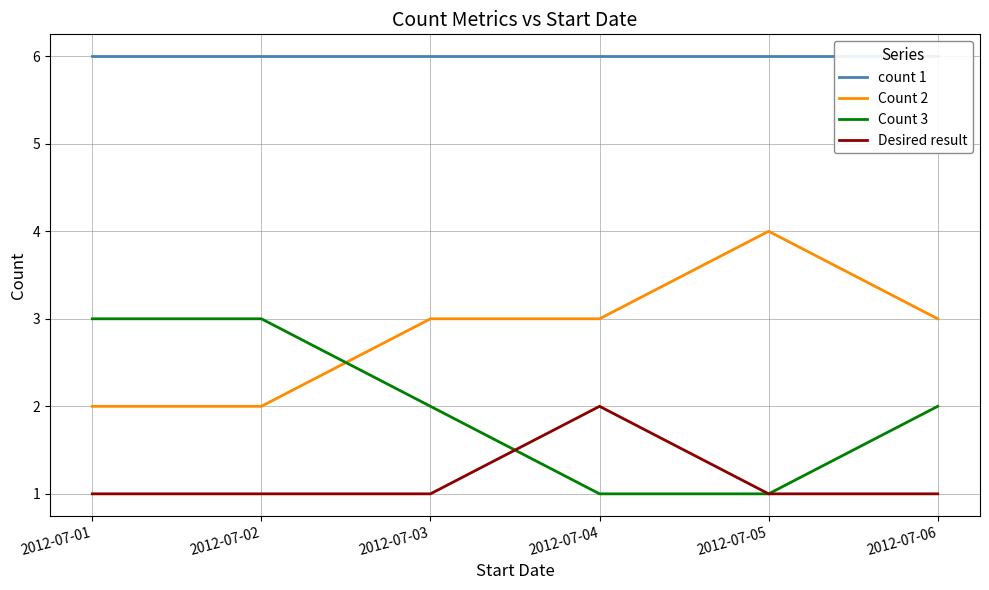

Reading left to right, what are all the values shown in this chart?

count 1: 2012-07-01=6	2012-07-02=6	2012-07-03=6	2012-07-04=6	2012-07-05=6	2012-07-06=6
Count 2: 2012-07-01=2	2012-07-02=2	2012-07-03=3	2012-07-04=3	2012-07-05=4	2012-07-06=3
Count 3: 2012-07-01=3	2012-07-02=3	2012-07-03=2	2012-07-04=1	2012-07-05=1	2012-07-06=2
Desired result: 2012-07-01=1	2012-07-02=1	2012-07-03=1	2012-07-04=2	2012-07-05=1	2012-07-06=1